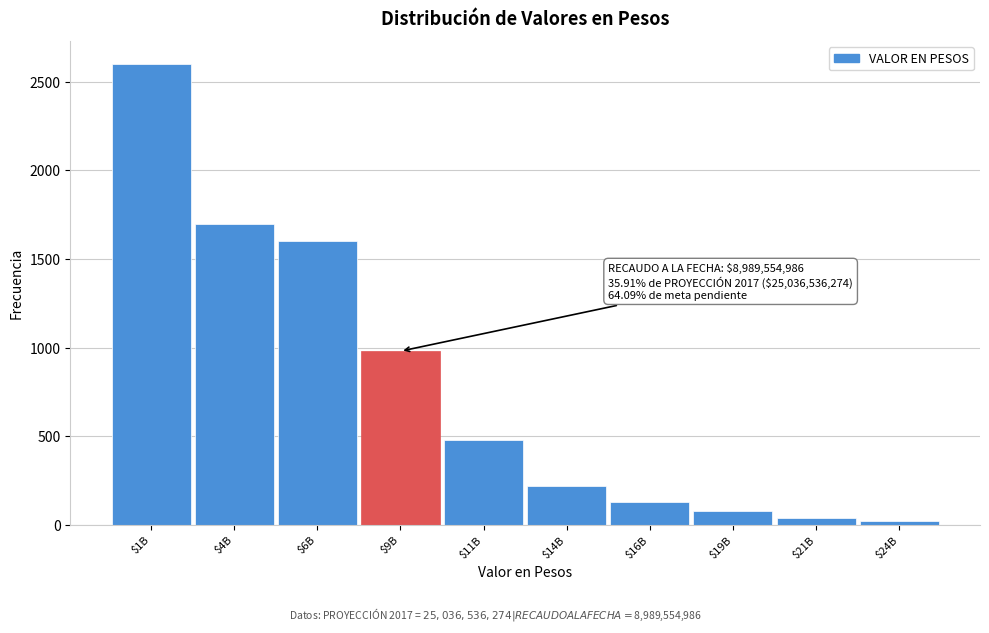

Reading left to right, transcribe all the data shown in this chart.

2600	1700	1600	980	480	220	130	80	40	20